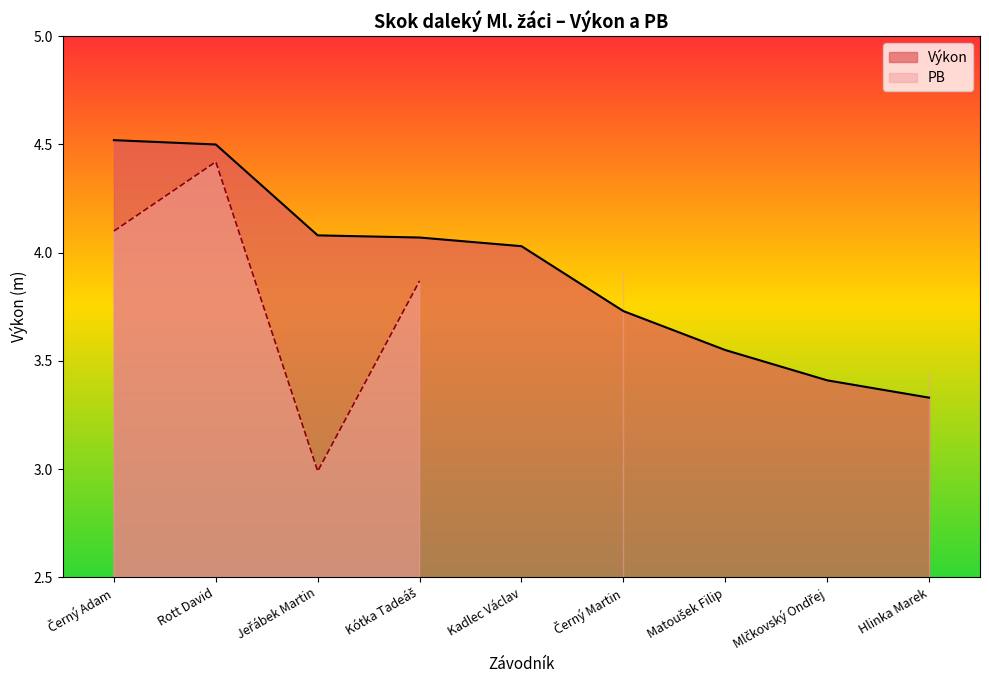

Is it true that the value at Rott David is 4.5?

True